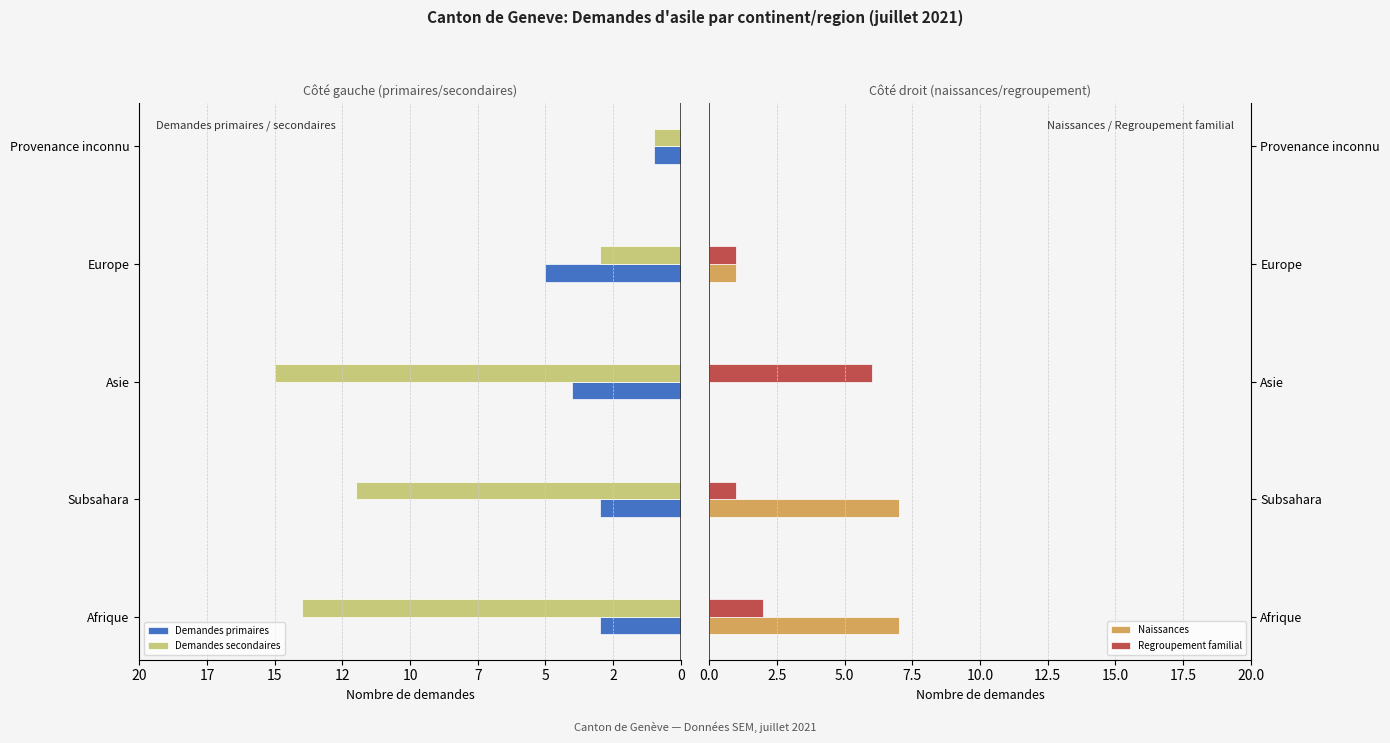

The value of Regroupement familial at Provenance inconnu is -2. True or false?

False